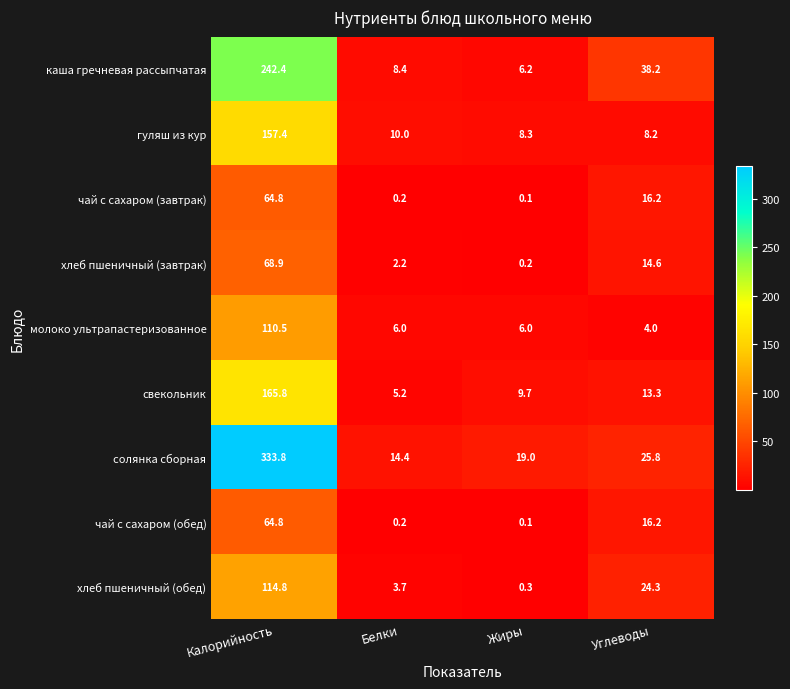

Where does the солянка сборная series first go above 25?

Калорийность